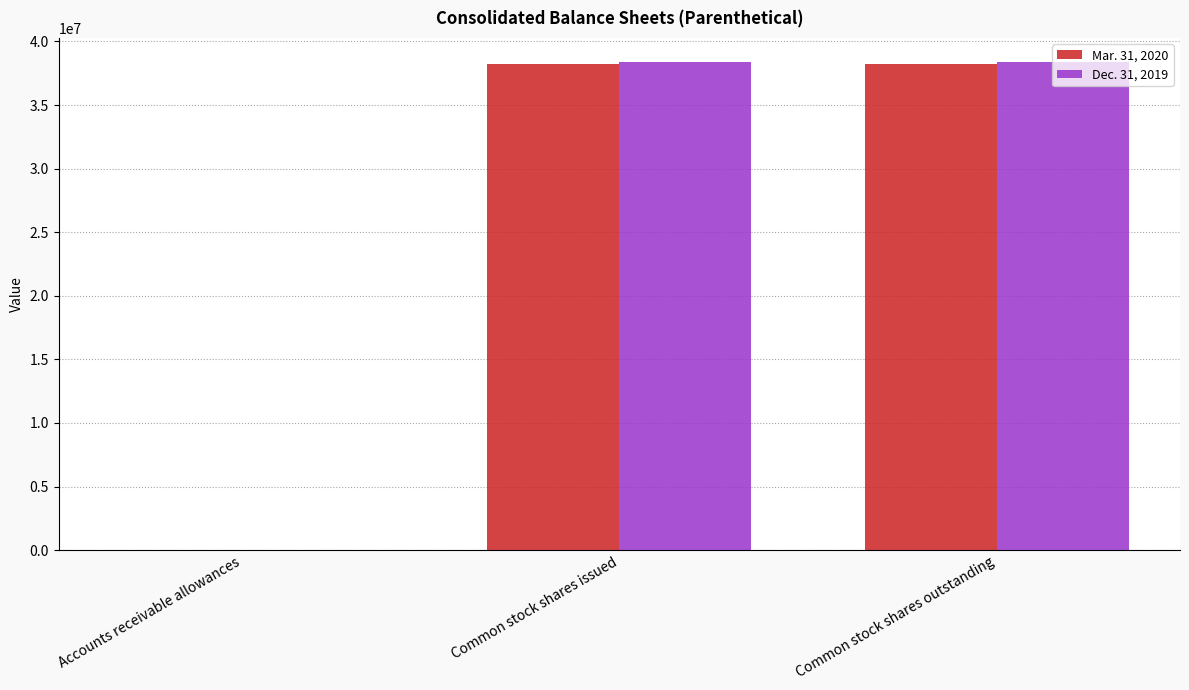

The value of Dec. 31, 2019 at Common stock shares outstanding is 38358000. True or false?

True